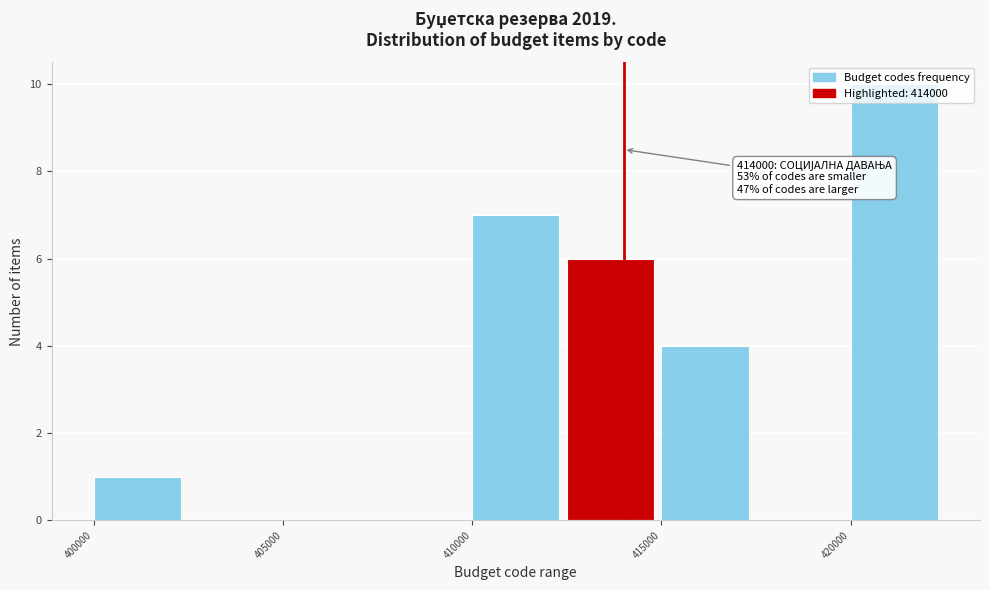

Over which range of the x-axis is the bar tallest?

420000 to 422500